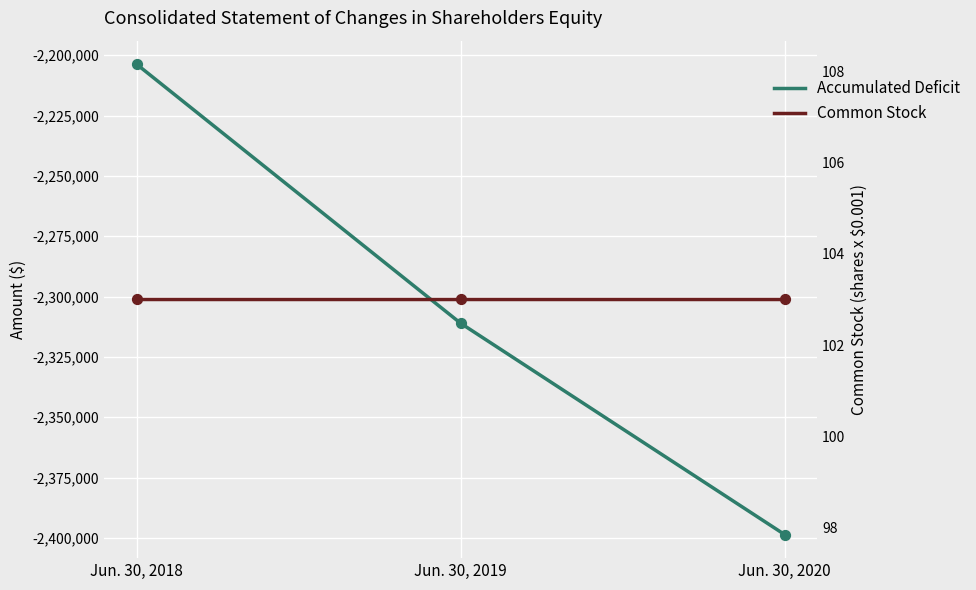

Which series has the largest total across all categories?

Common Stock